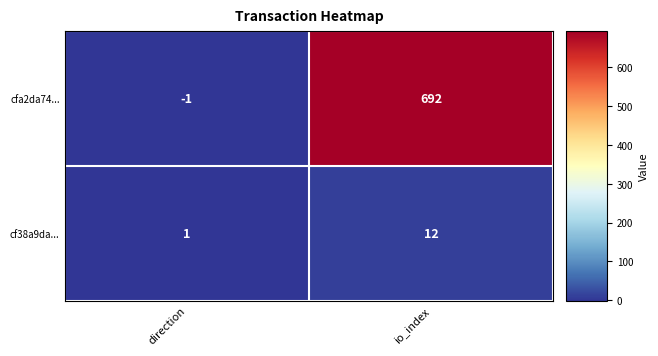

Rank the series at direction from lowest to highest value.

cfa2da74..., cf38a9da...